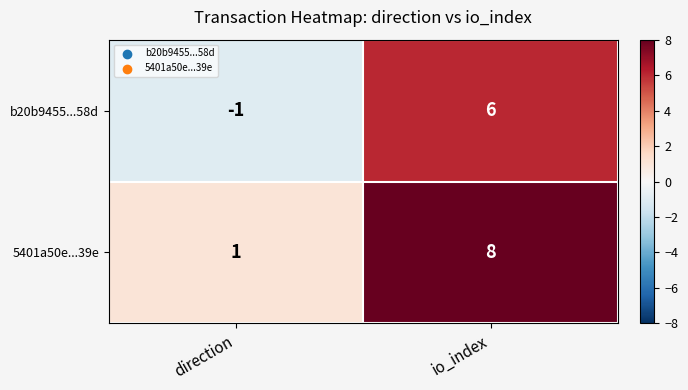

Reading left to right, list all the values displayed in this chart.

b20b9455...58d: -1	6
5401a50e...39e: 1	8